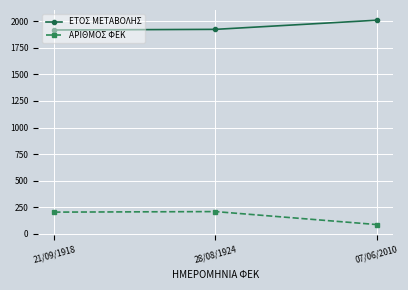

What is the label of the 3rd point from the right?

21/09/1918